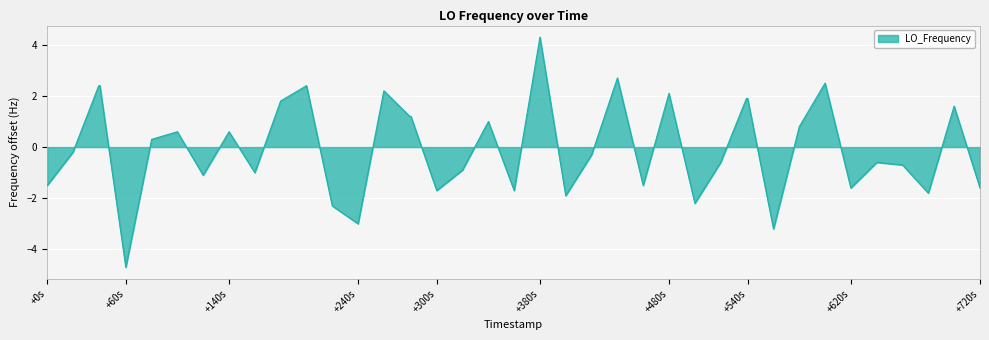

What is the difference between the maximum and minimum values?

9.0